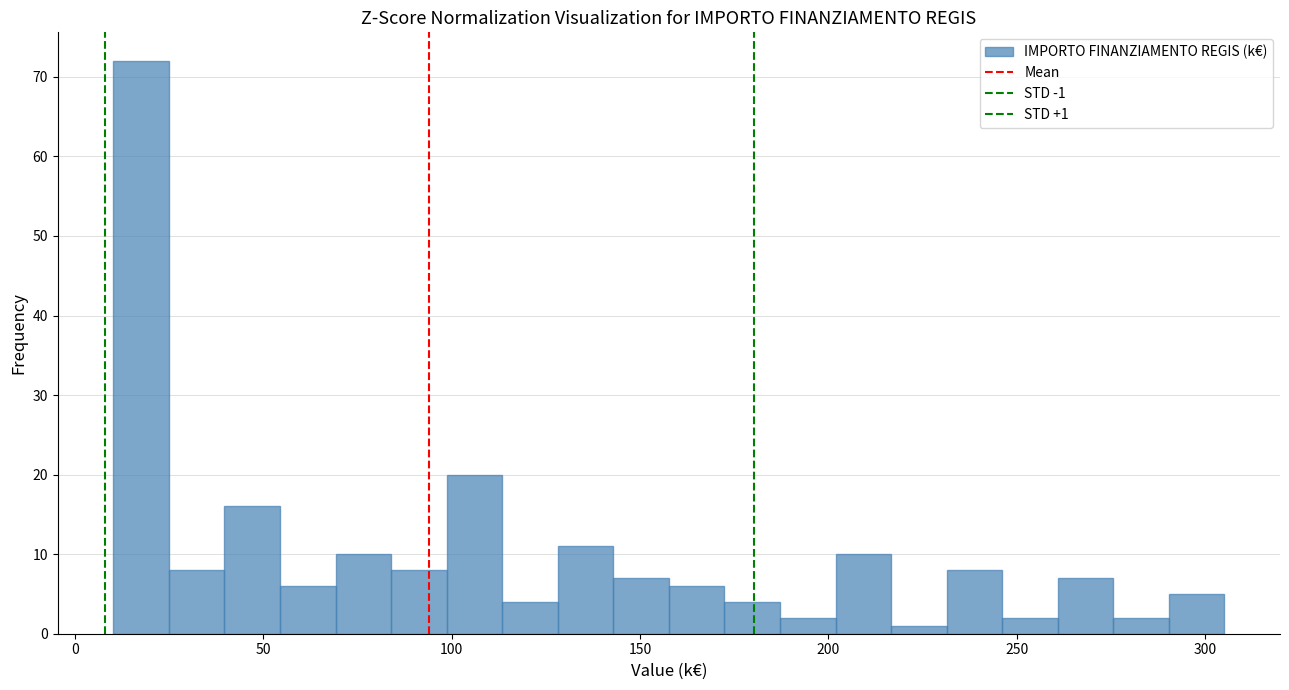

Around what value on the x-axis is the tallest bar? Give the approximate position of its centre, as read against the axis.

20